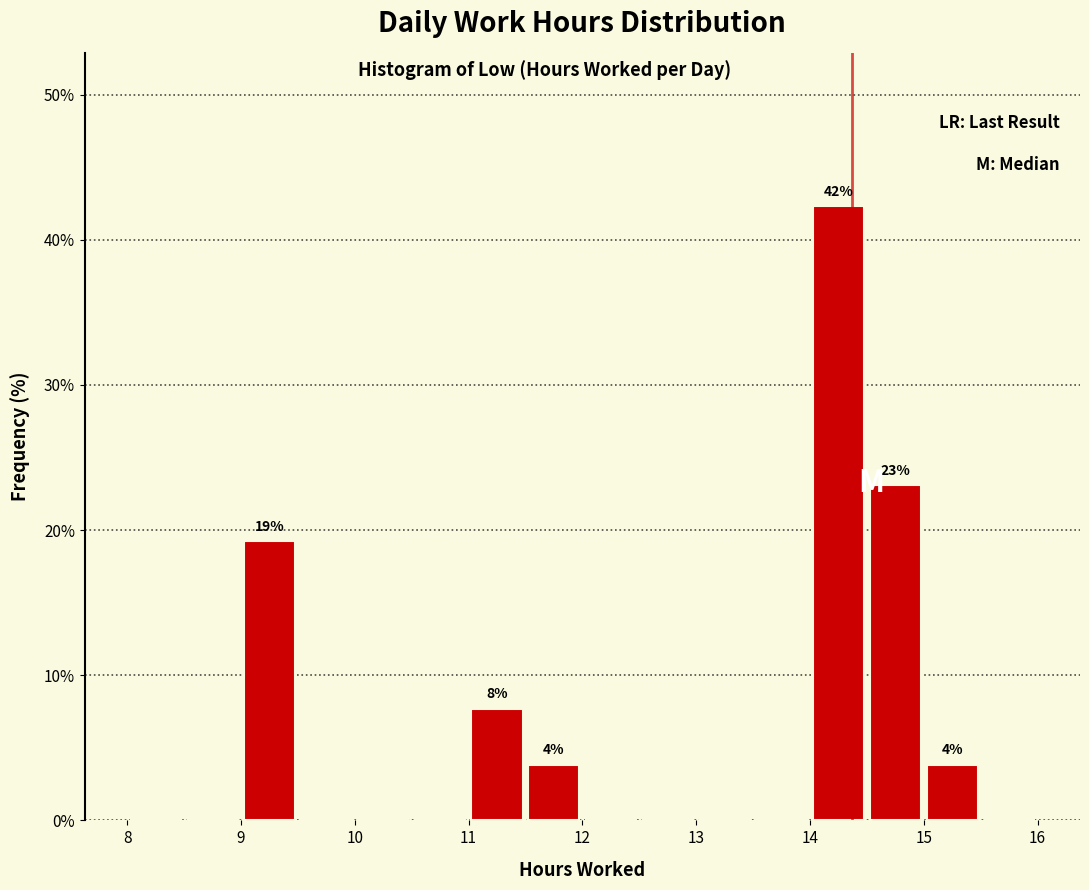

Over which range of the x-axis is the bar tallest?

14.0 to 14.5